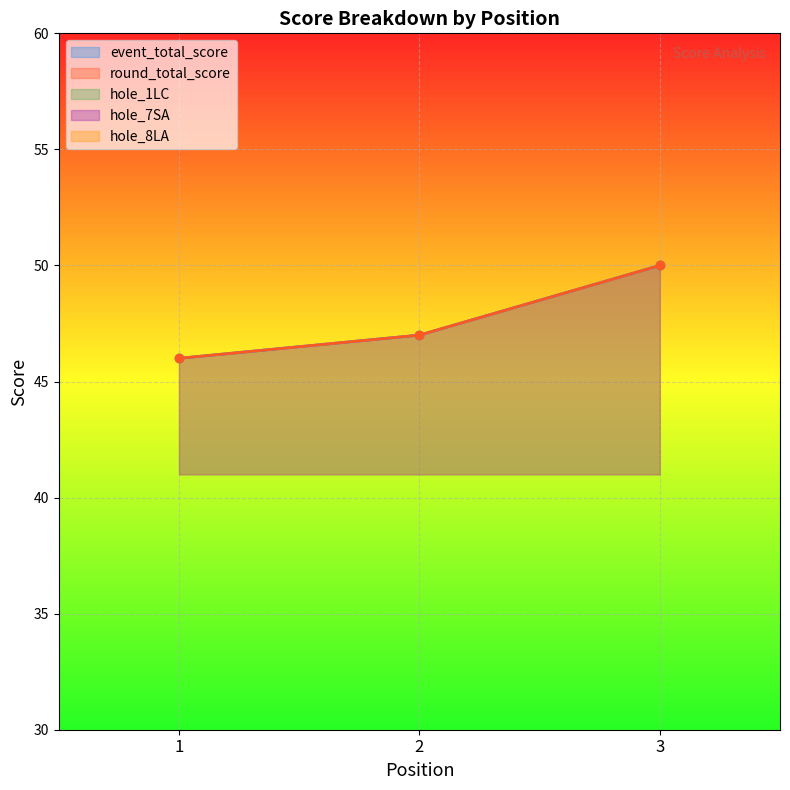

Rank the categories by round_total_score value from highest to lowest.

3, 2, 1